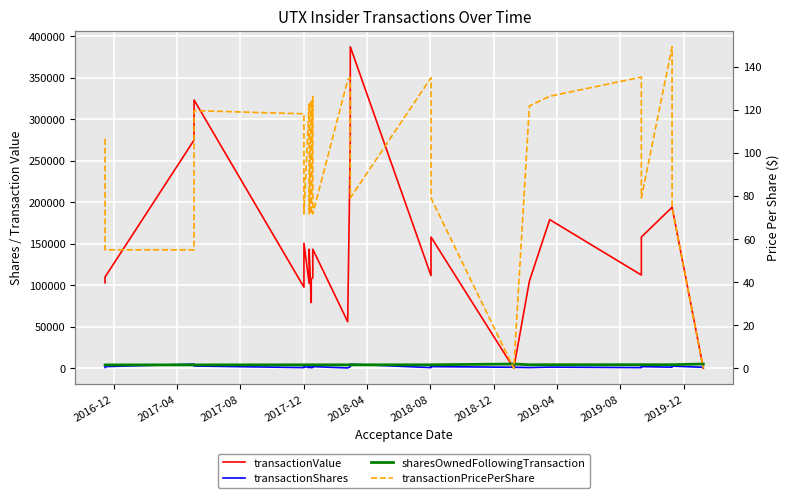

What is the average value of the transactionValue series?

146862.8